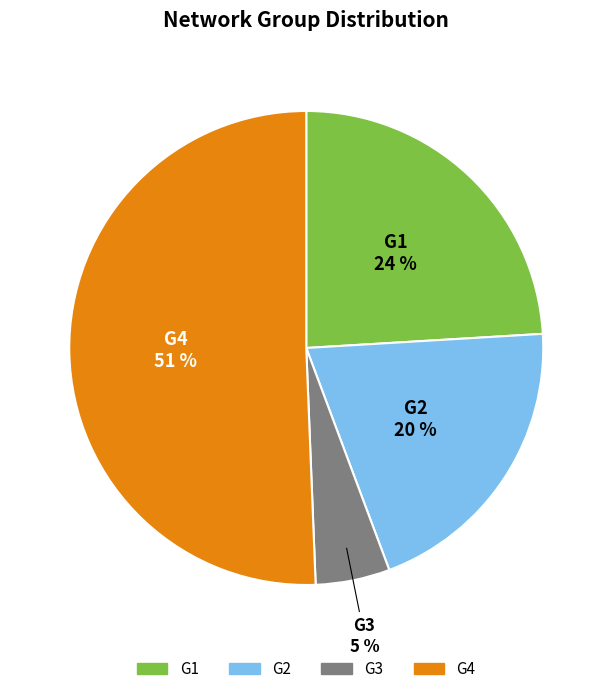

How many segments does this pie chart have?

4